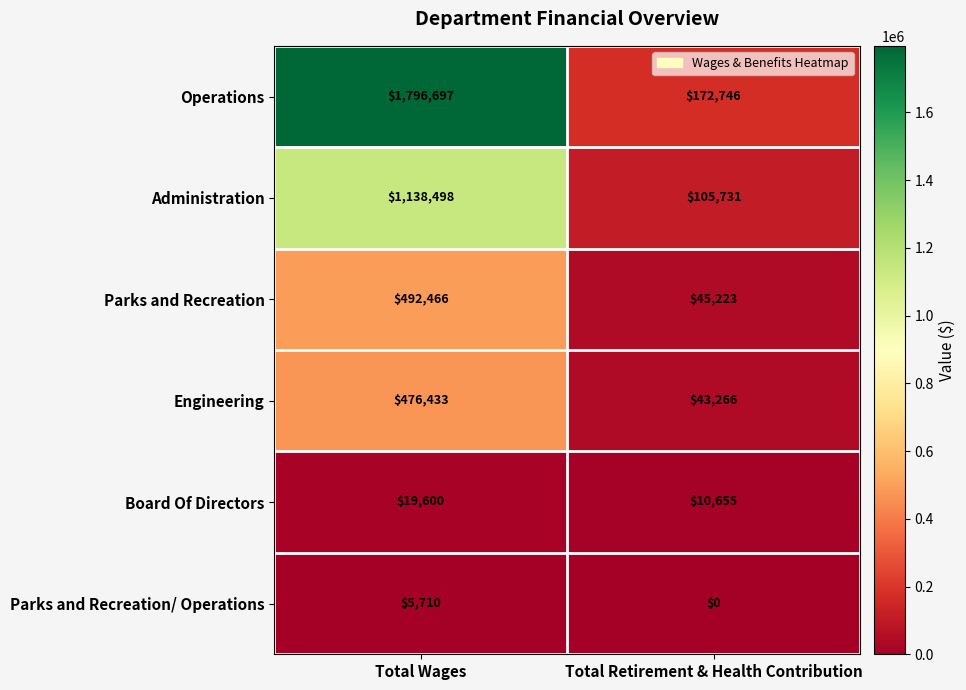

At which category does the chart reach its minimum across all series?

Total Retirement & Health Contribution